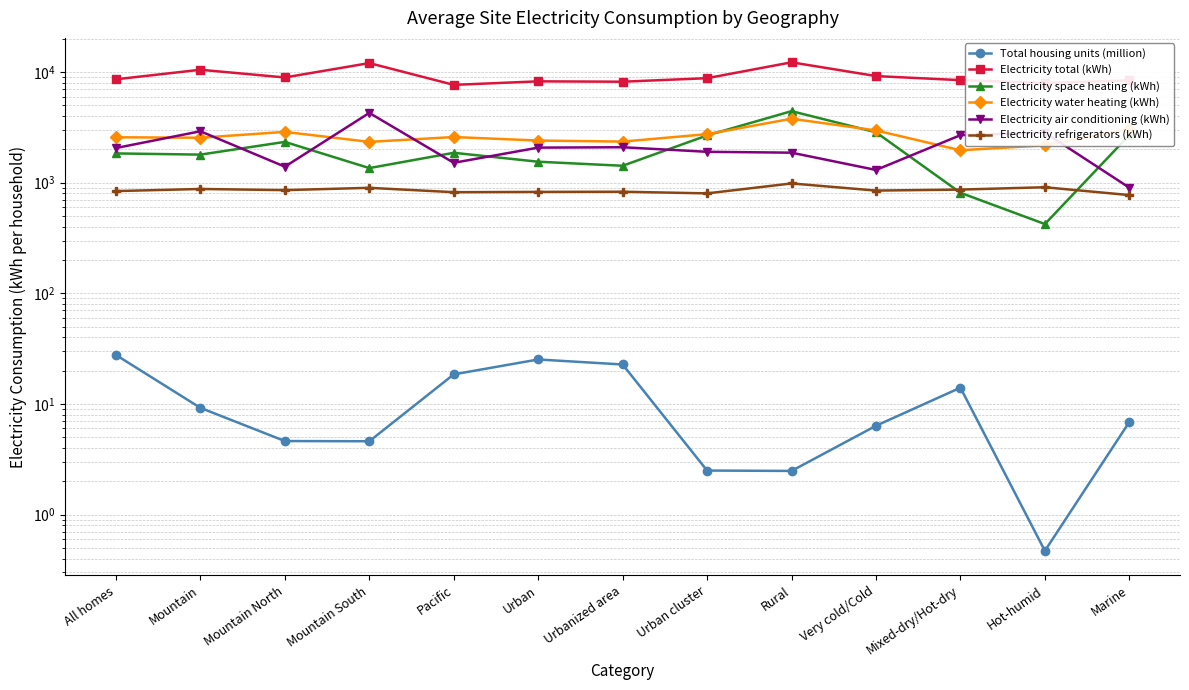

What is the maximum value for Total housing units (million)?

27.7